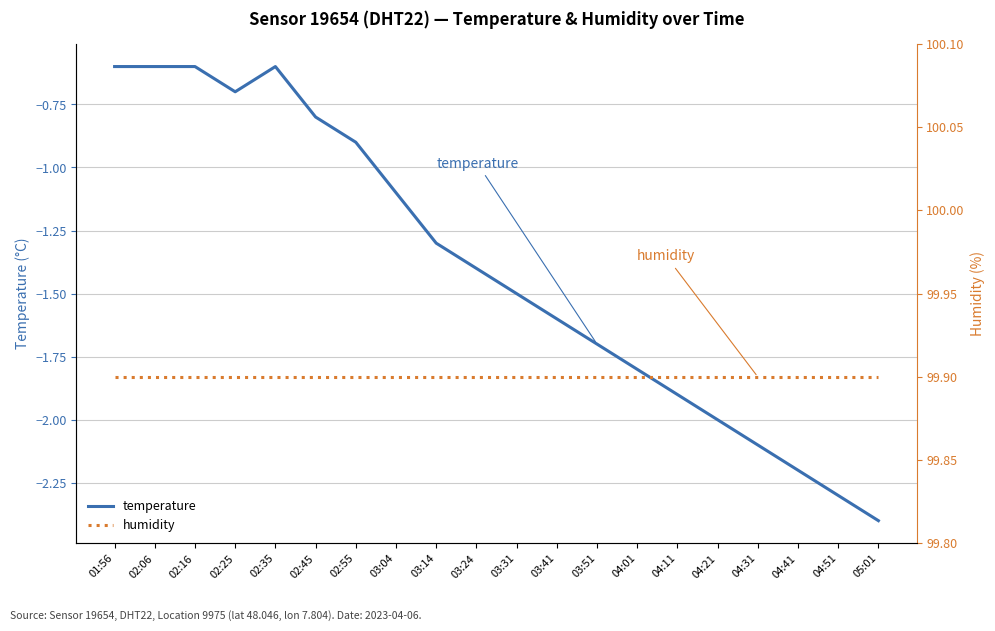

True or false: temperature and humidity intersect in this chart.

False